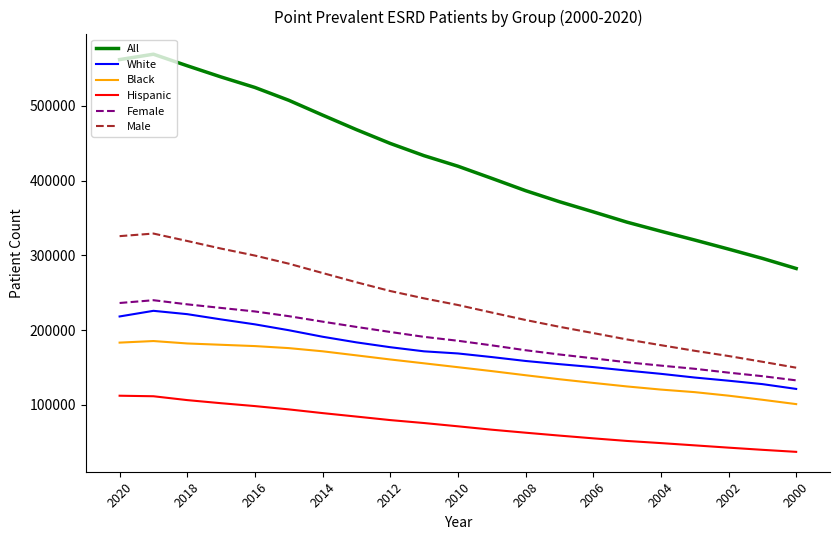

Which series has the largest range (max minus min)?

All